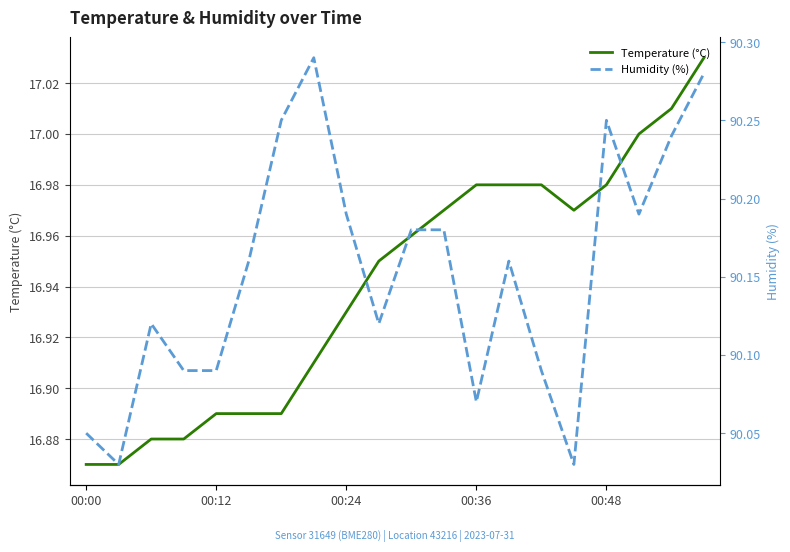

At which label is Temperature (°C) closest to 16?

00:00